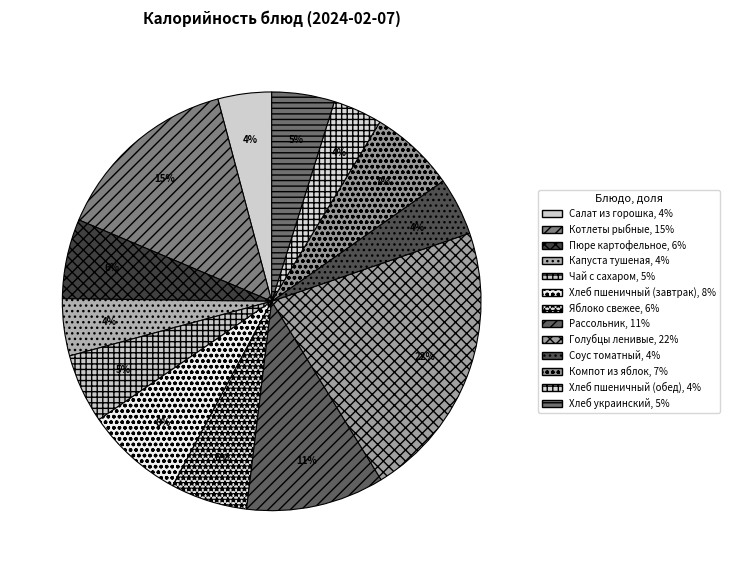

What portion of the pie excludes Хлеб пшеничный (обед)?

96.2%